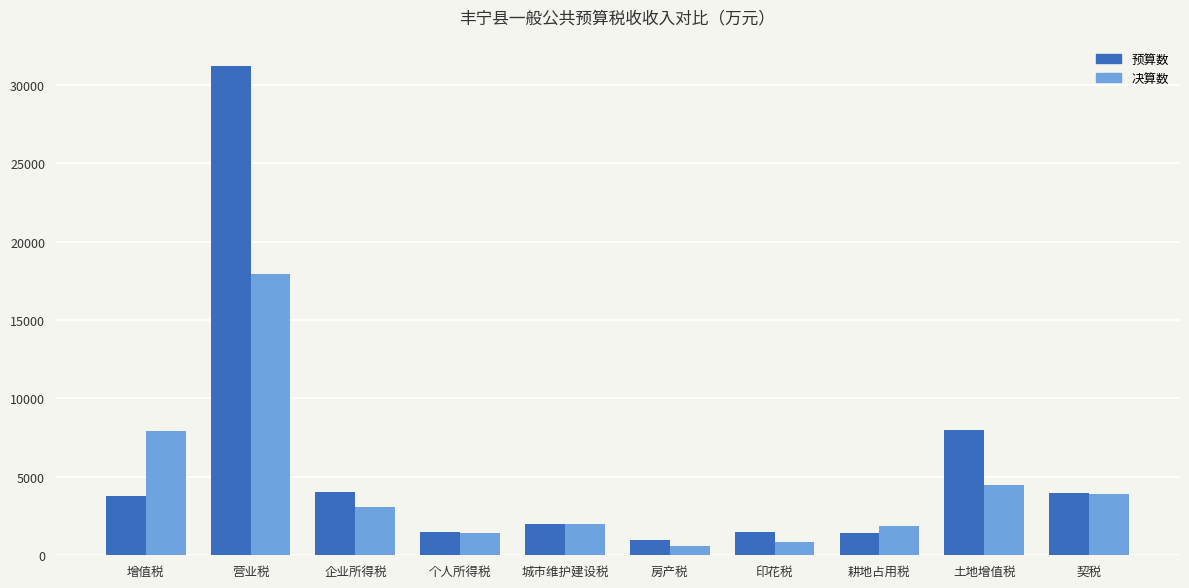

What is the difference between the second highest and second lowest values in the 预算数 series?

6600